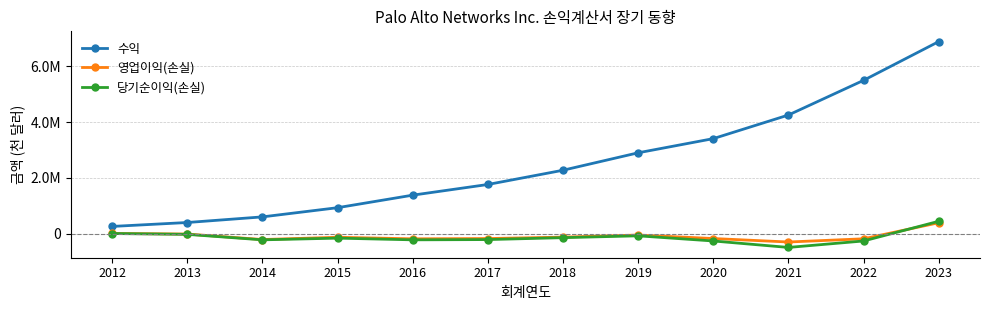

Reading right to left, list all the values displayed in this chart.

수익: 2023=6892700	2022=5501500	2021=4256100	2020=3408400	2019=2899600	2018=2273100	2017=1761600	2016=1378500	2015=928052	2014=598179	2013=396107	2012=255138
영업이익(손실): 2023=387300	2022=-188800	2021=-304100	2020=-179000	2019=-54100	2018=-129100	2017=-179800	2016=-190100	2015=-133536	2014=-215347	2013=-18621	2012=3891
당기순이익(손실): 2023=439700	2022=-267000	2021=-498900	2020=-267000	2019=-81900	2018=-147900	2017=-216600	2016=-225900	2015=-164982	2014=-226452	2013=-29246	2012=737